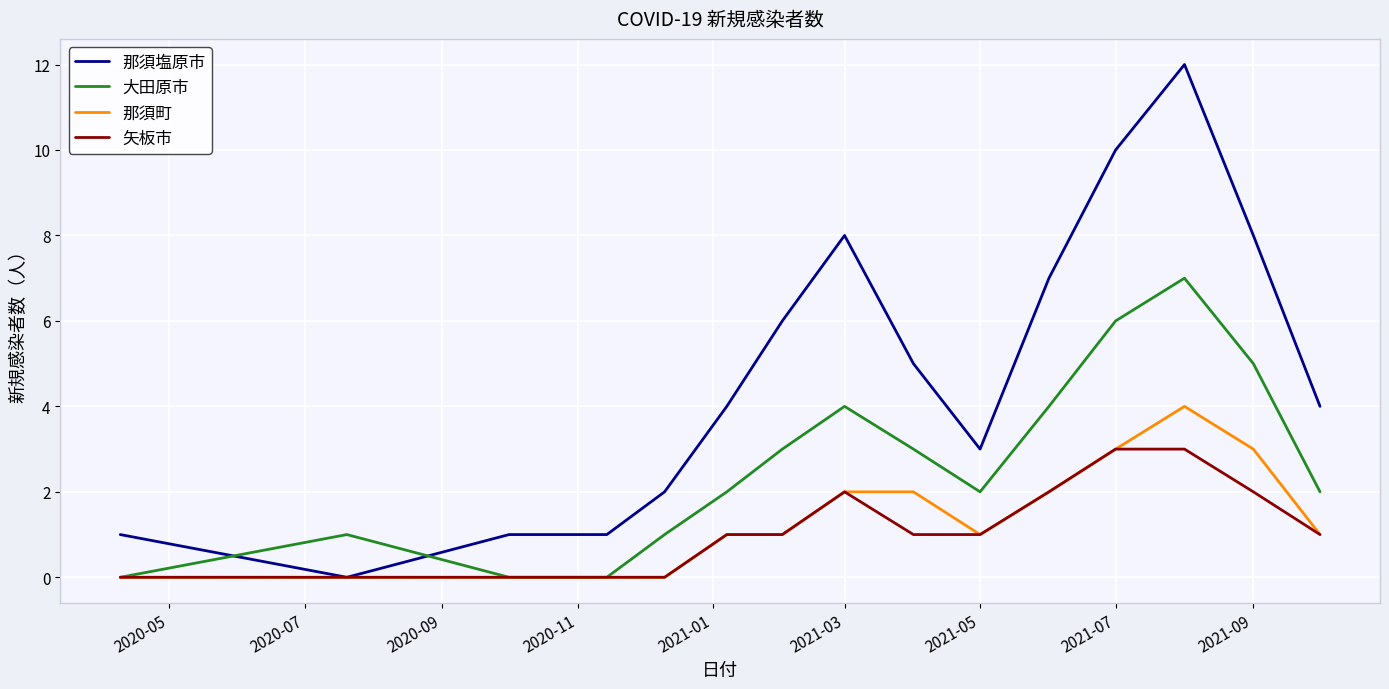

Reading left to right, list all the values displayed in this chart.

那須塩原市: 1	0	1	1	2	4	6	8	5	3	7	10	12	8	4
大田原市: 0	1	0	0	1	2	3	4	3	2	4	6	7	5	2
那須町: 0	0	0	0	0	1	1	2	2	1	2	3	4	3	1
矢板市: 0	0	0	0	0	1	1	2	1	1	2	3	3	2	1